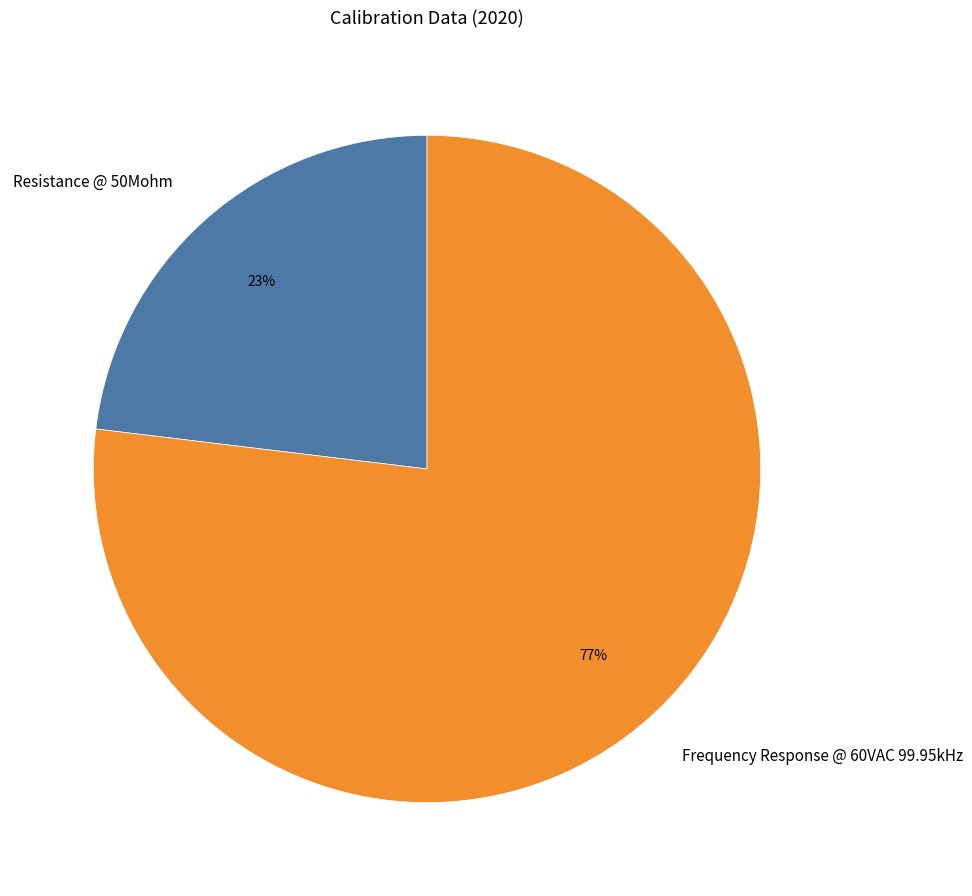

Does Frequency Response @ 60VAC 99.95kHz account for over 50% of the chart?

Yes